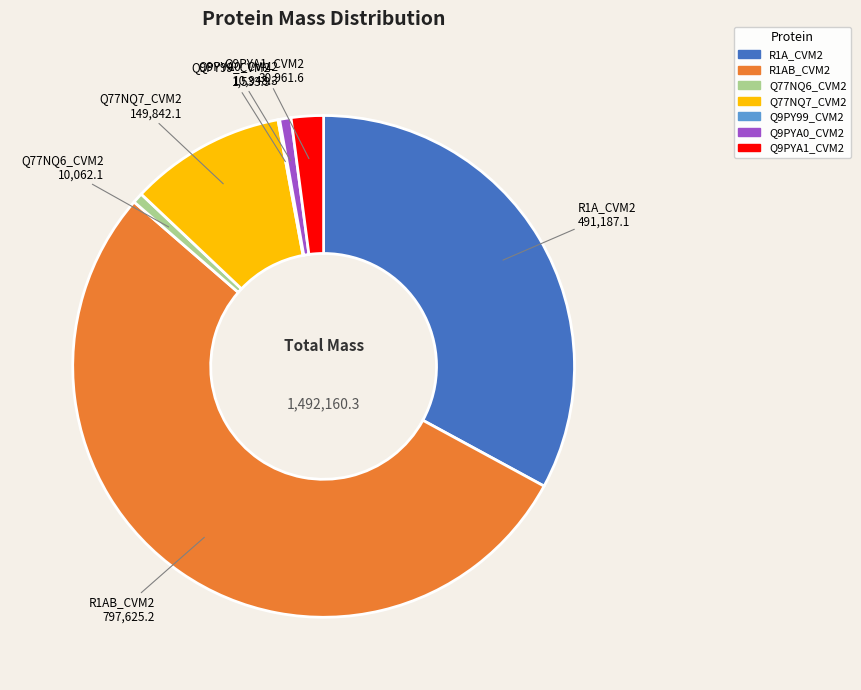

True or false: R1AB_CVM2 accounts for 53% of the total.

True